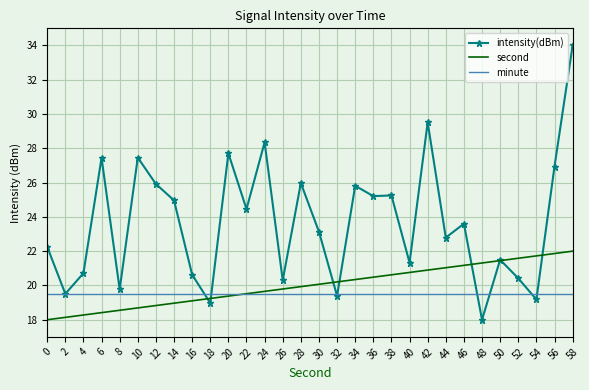

What is the maximum value for minute?

19.5